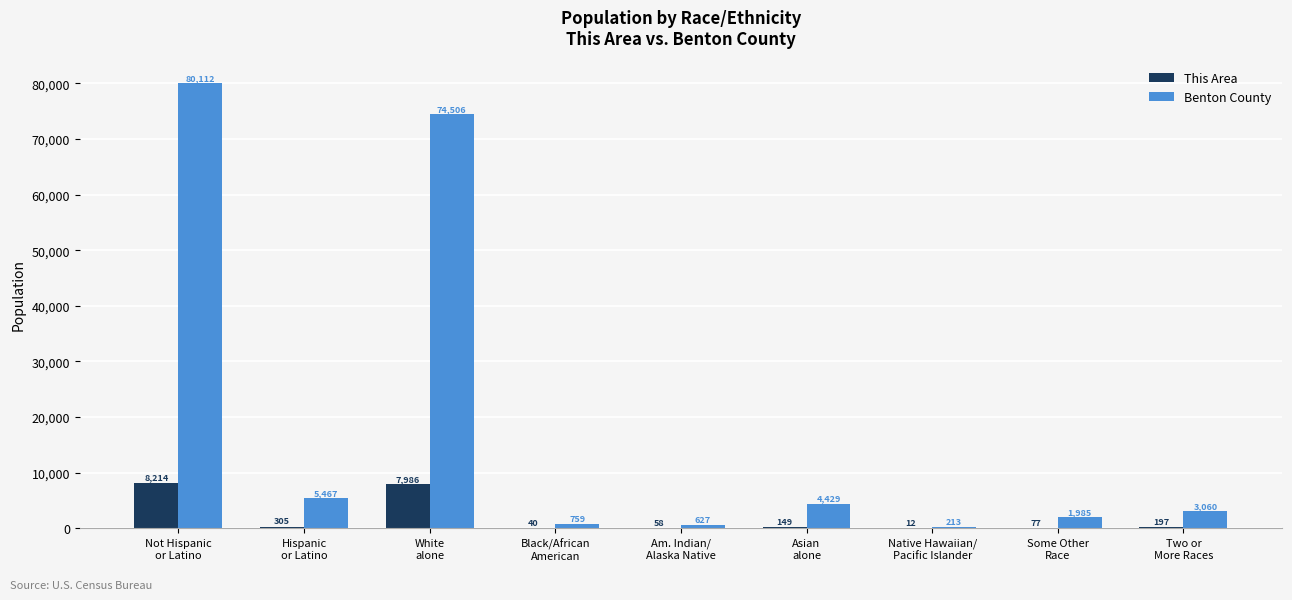

Which series has the largest range (max minus min)?

Benton County